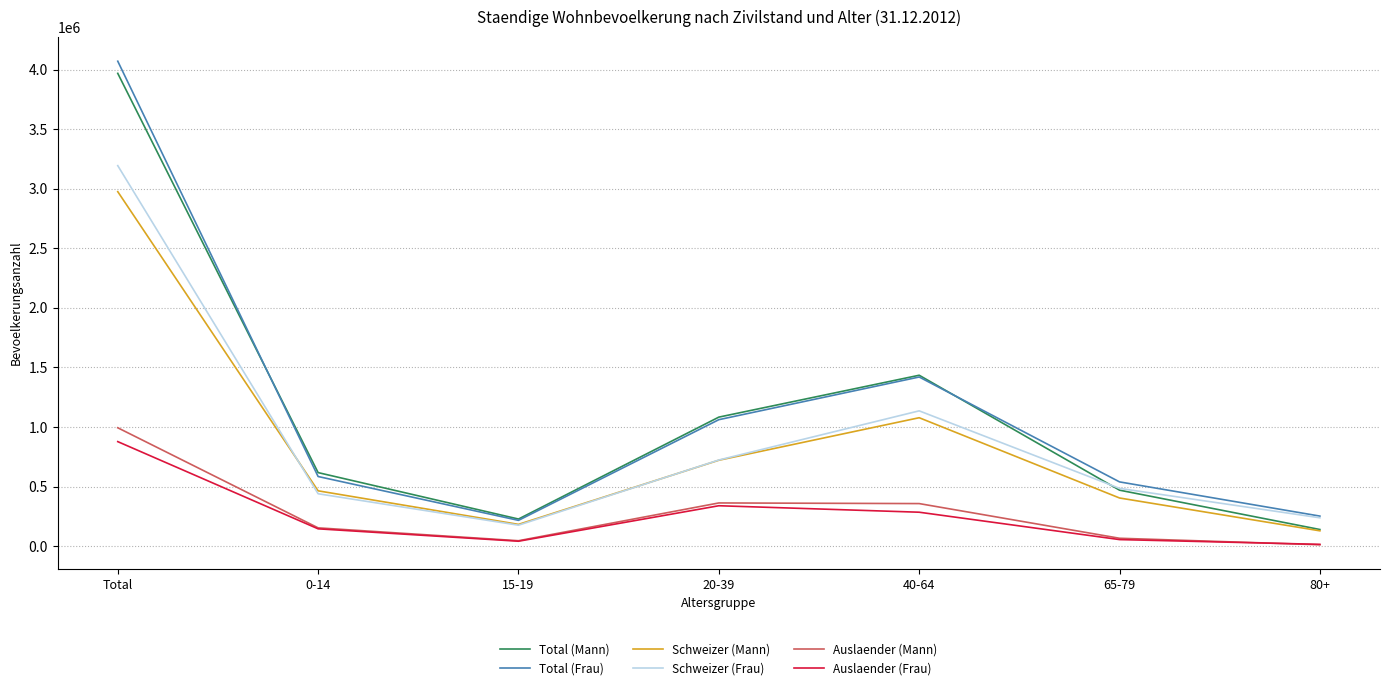

What is the maximum value shown in the chart?

4070536